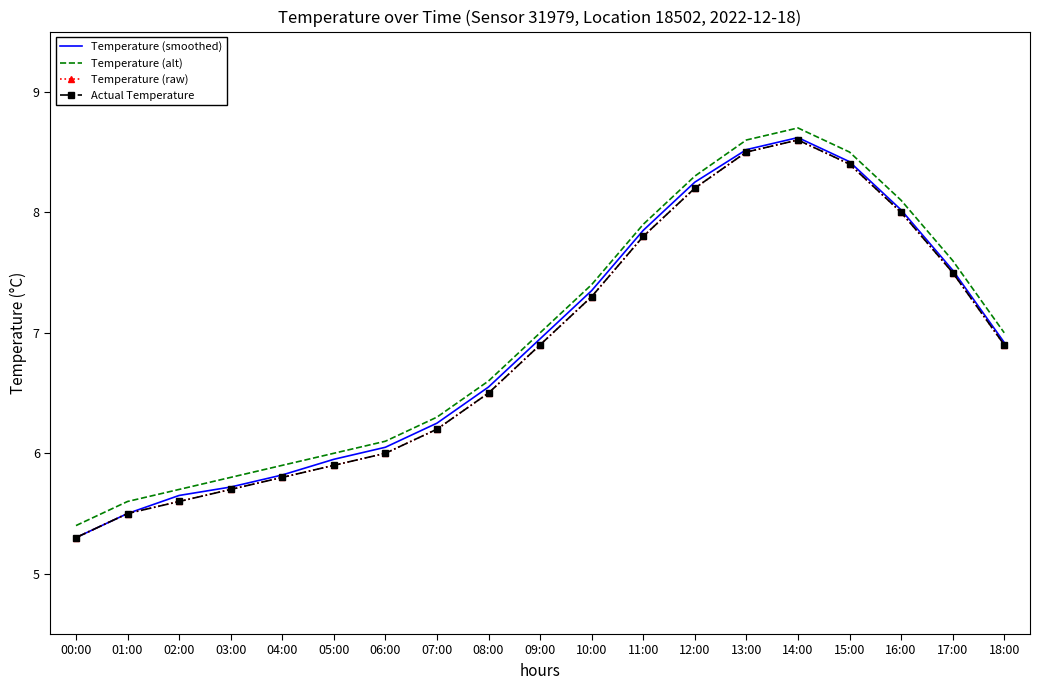

At which label is Actual Temperature closest to 6?

06:00